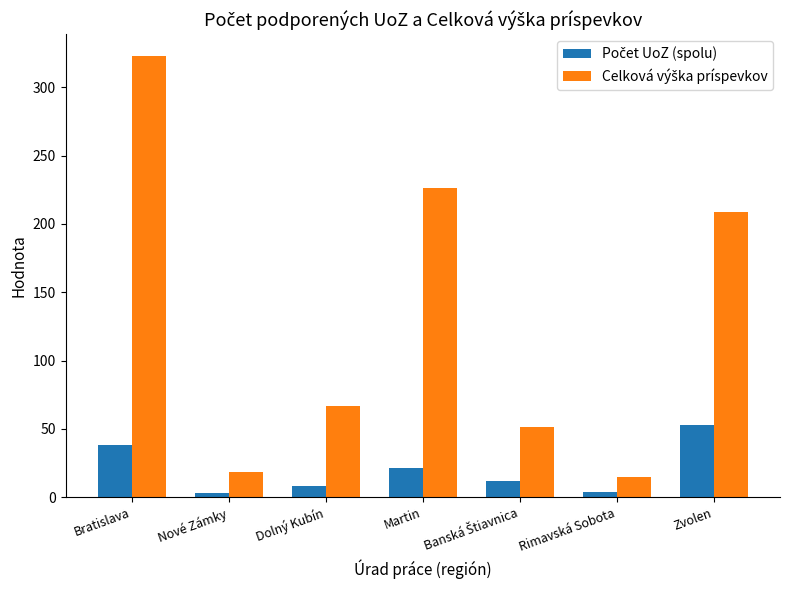

At how many categories does at least one series exceed 186?

3